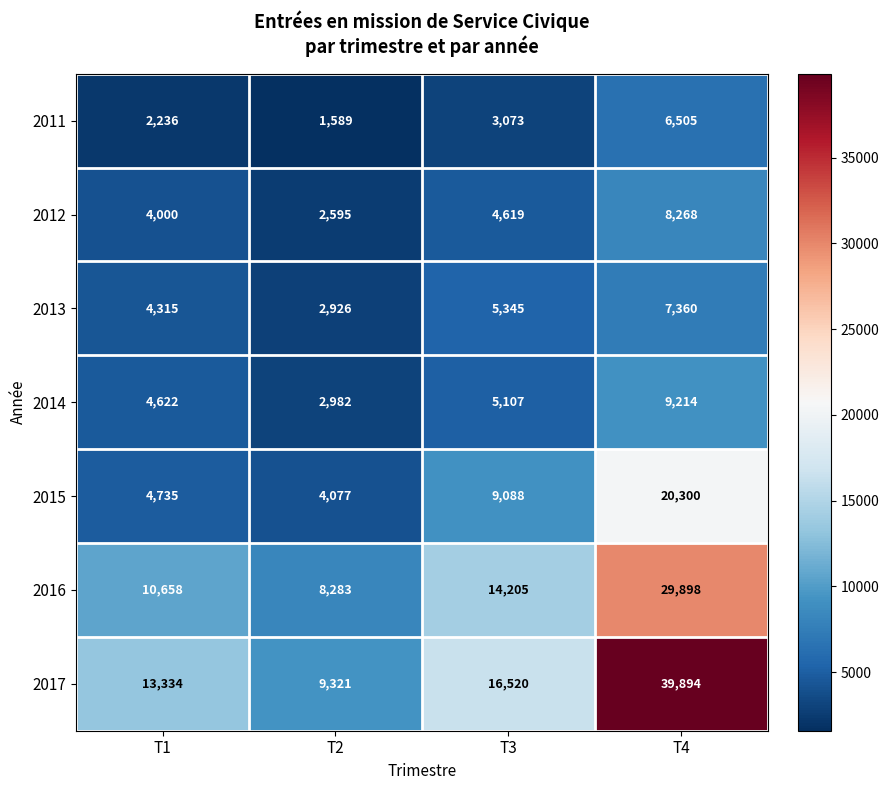

What is the difference between the highest and lowest values at T4?

33389